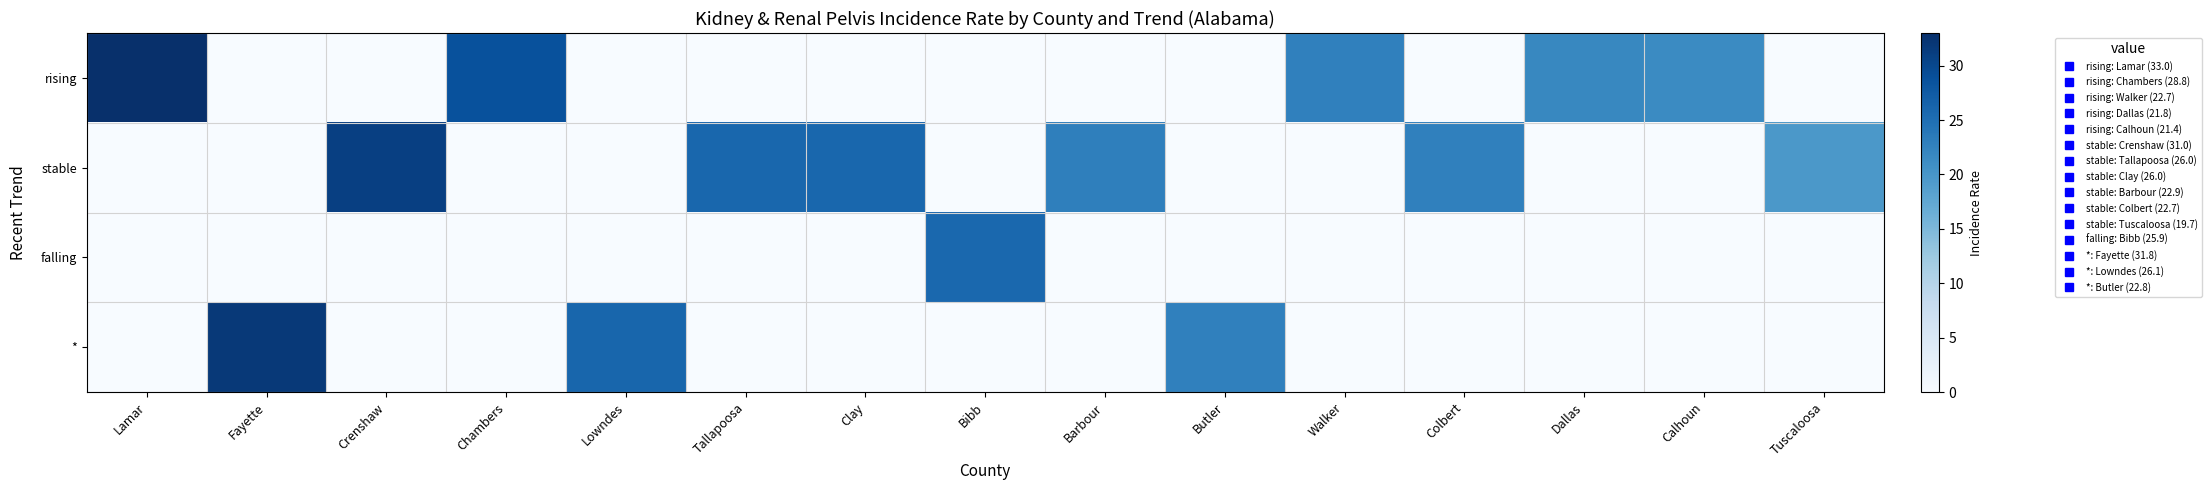

Reading left to right, list all the values displayed in this chart.

rising: Lamar=33.0	Fayette=0.0	Crenshaw=0.0	Chambers=28.8	Lowndes=0.0	Tallapoosa=0.0	Clay=0.0	Bibb=0.0	Barbour=0.0	Butler=0.0	Walker=22.7	Colbert=0.0	Dallas=21.8	Calhoun=21.4	Tuscaloosa=0.0
stable: Lamar=0.0	Fayette=0.0	Crenshaw=31.0	Chambers=0.0	Lowndes=0.0	Tallapoosa=26.0	Clay=26.0	Bibb=0.0	Barbour=22.9	Butler=0.0	Walker=0.0	Colbert=22.7	Dallas=0.0	Calhoun=0.0	Tuscaloosa=19.7
falling: Lamar=0.0	Fayette=0.0	Crenshaw=0.0	Chambers=0.0	Lowndes=0.0	Tallapoosa=0.0	Clay=0.0	Bibb=25.9	Barbour=0.0	Butler=0.0	Walker=0.0	Colbert=0.0	Dallas=0.0	Calhoun=0.0	Tuscaloosa=0.0
*: Lamar=0.0	Fayette=31.8	Crenshaw=0.0	Chambers=0.0	Lowndes=26.1	Tallapoosa=0.0	Clay=0.0	Bibb=0.0	Barbour=0.0	Butler=22.8	Walker=0.0	Colbert=0.0	Dallas=0.0	Calhoun=0.0	Tuscaloosa=0.0